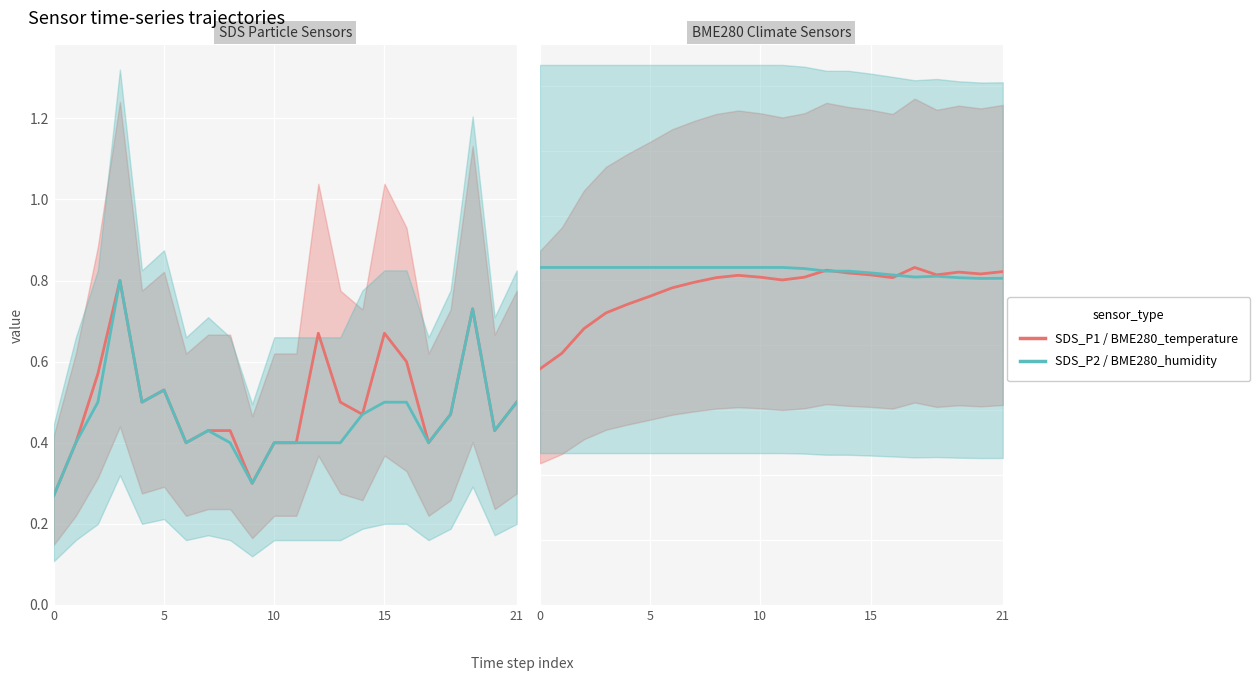

What is the total value across all series at 0?

2.3